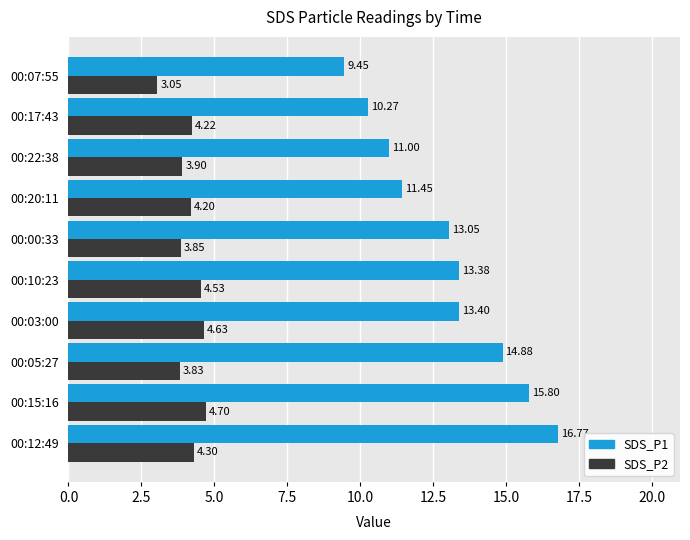

What is the sum of all SDS_P2 values?

41.2